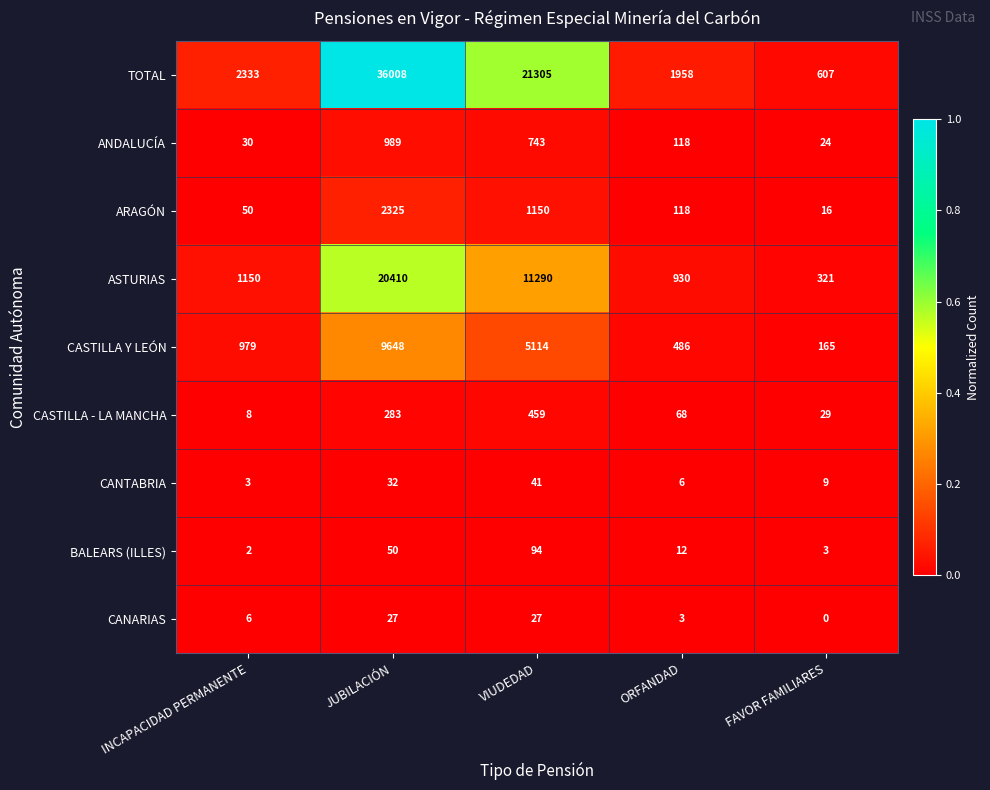

Which series has the largest total across all categories?

TOTAL